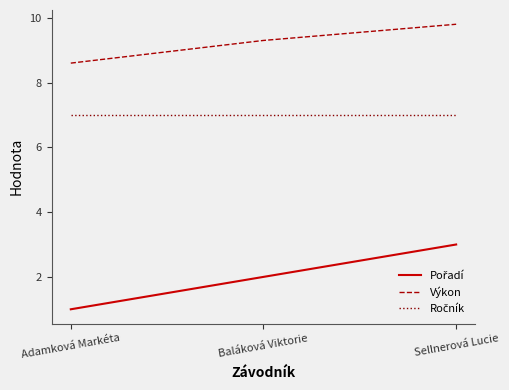

What is the difference between the highest and lowest values at Sellnerová Lucie?

6.8